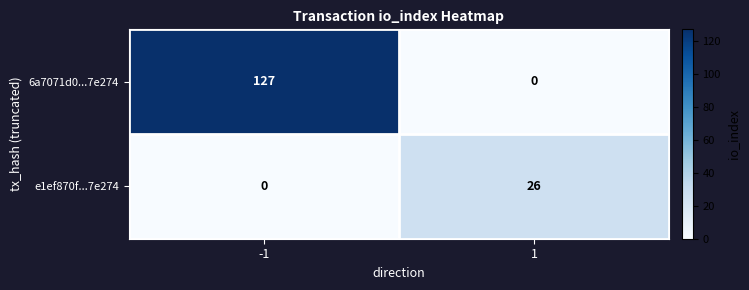

Which series has the widest spread of values?

6a7071d0...7e274